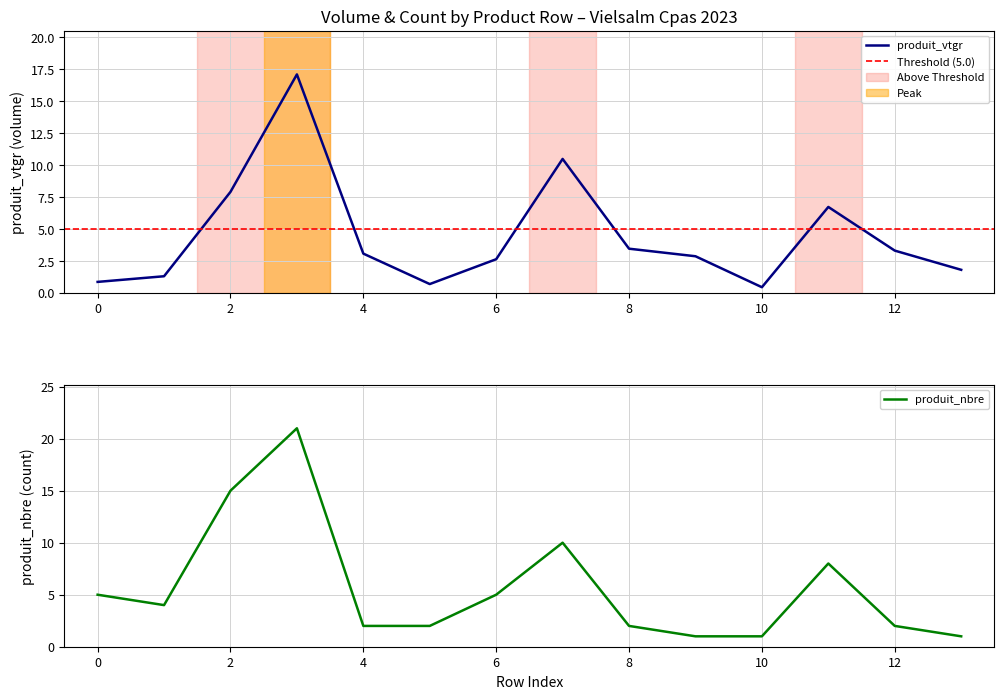

The value of produit_vtgr at 12 is 3.3. True or false?

True